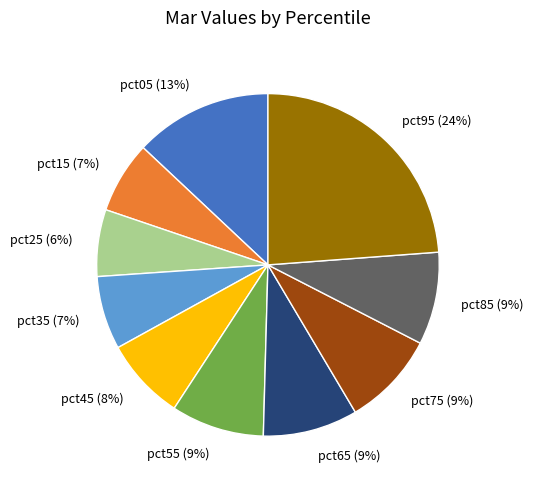

Is it true that pct85 is 21% of the pie?

False